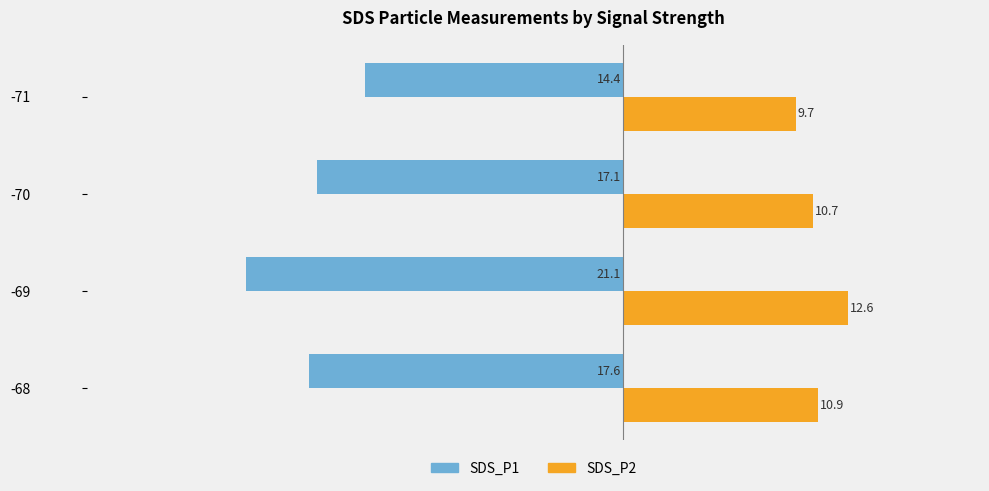

How many data points in SDS_P1 are less than -17?

3